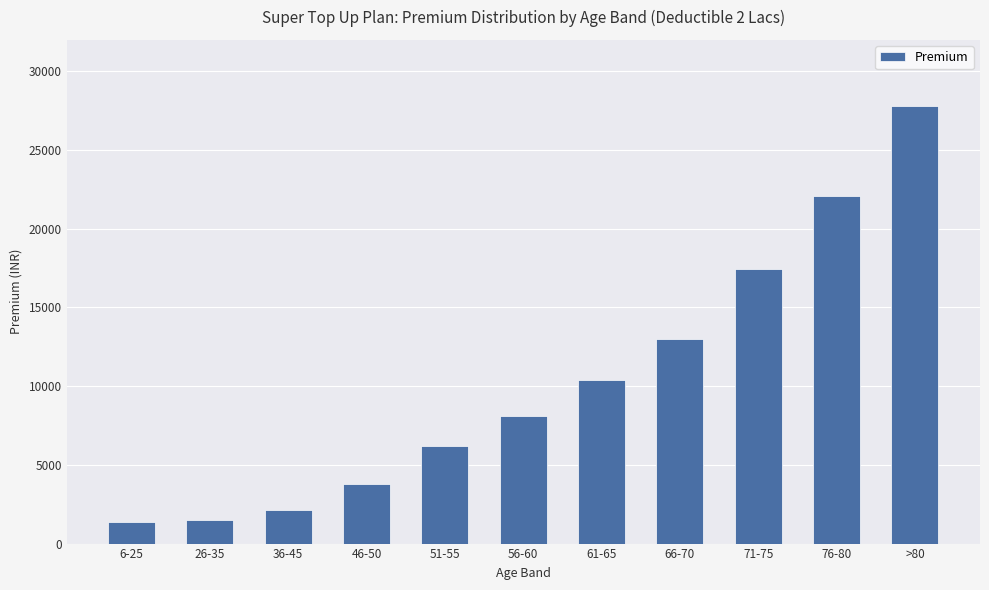

What is the difference between the second highest and minimum values?

20716.1